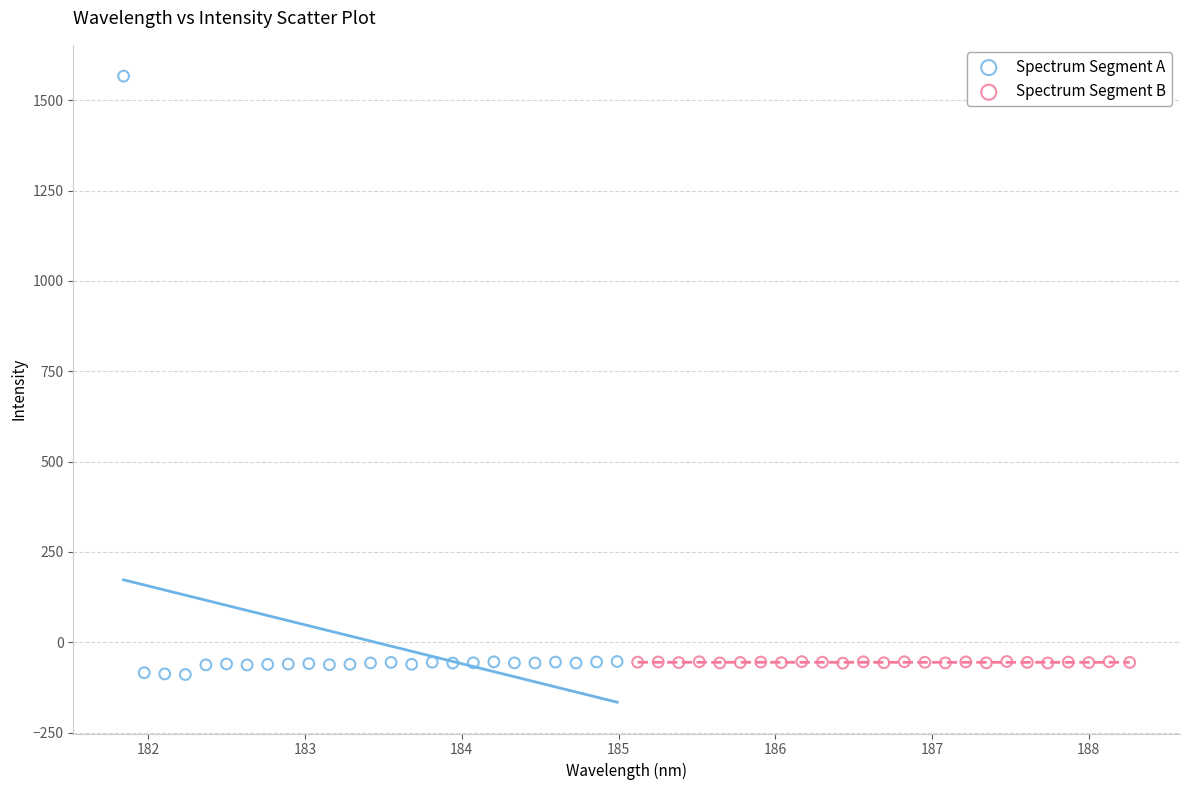

Which series contains the highest Y value?

Spectrum Segment A